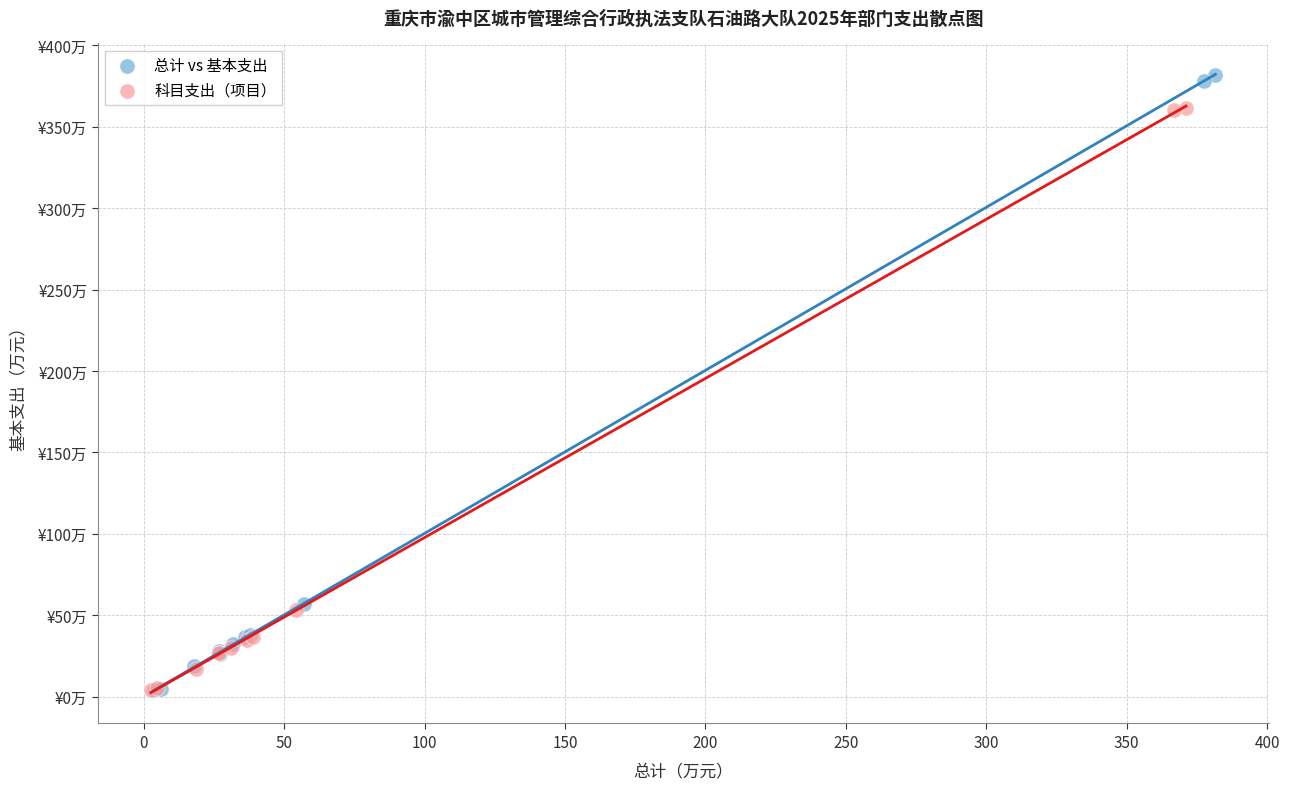

What are all the series names shown in the legend?

总计 vs 基本支出, 科目支出（项目）